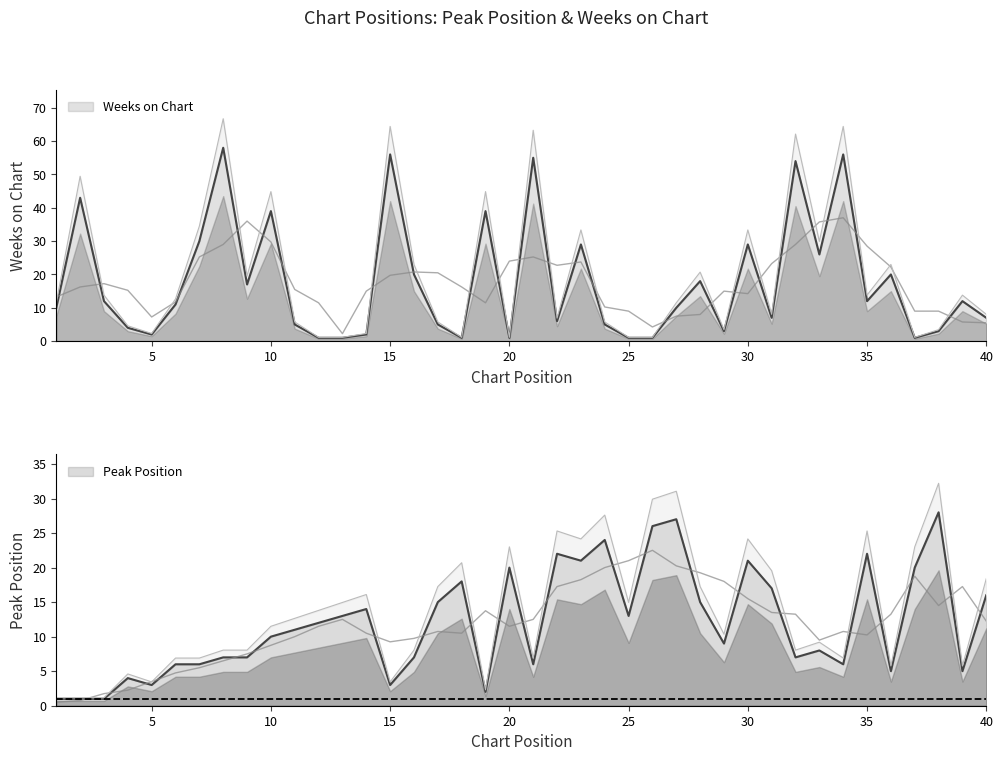

How many lines are shown in the chart?

2